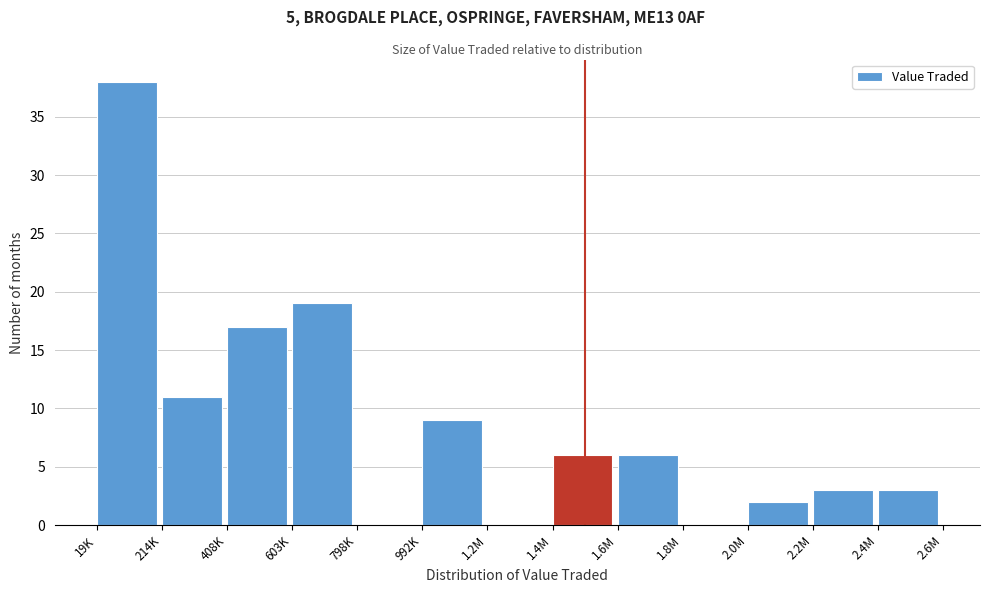

Reading left to right, extract all data points from this chart.

19K=38	214K=11	408K=17	603K=19	798K=0	992K=9	1.2M=0	1.4M=6	1.6M=6	1.8M=0	2.0M=2	2.2M=3	2.4M=3